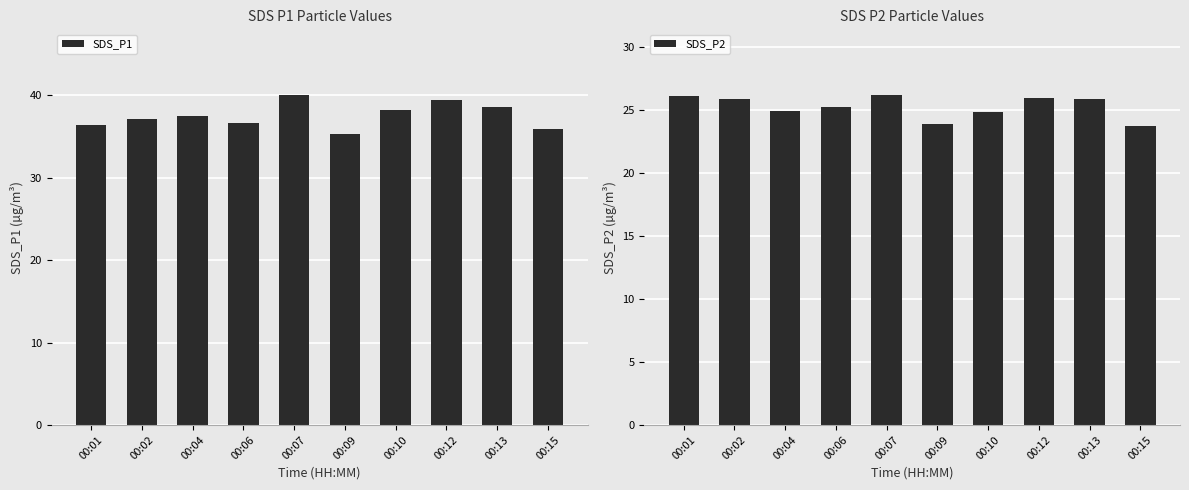

List the series in order of their overall mean, highest first.

SDS_P1, SDS_P2